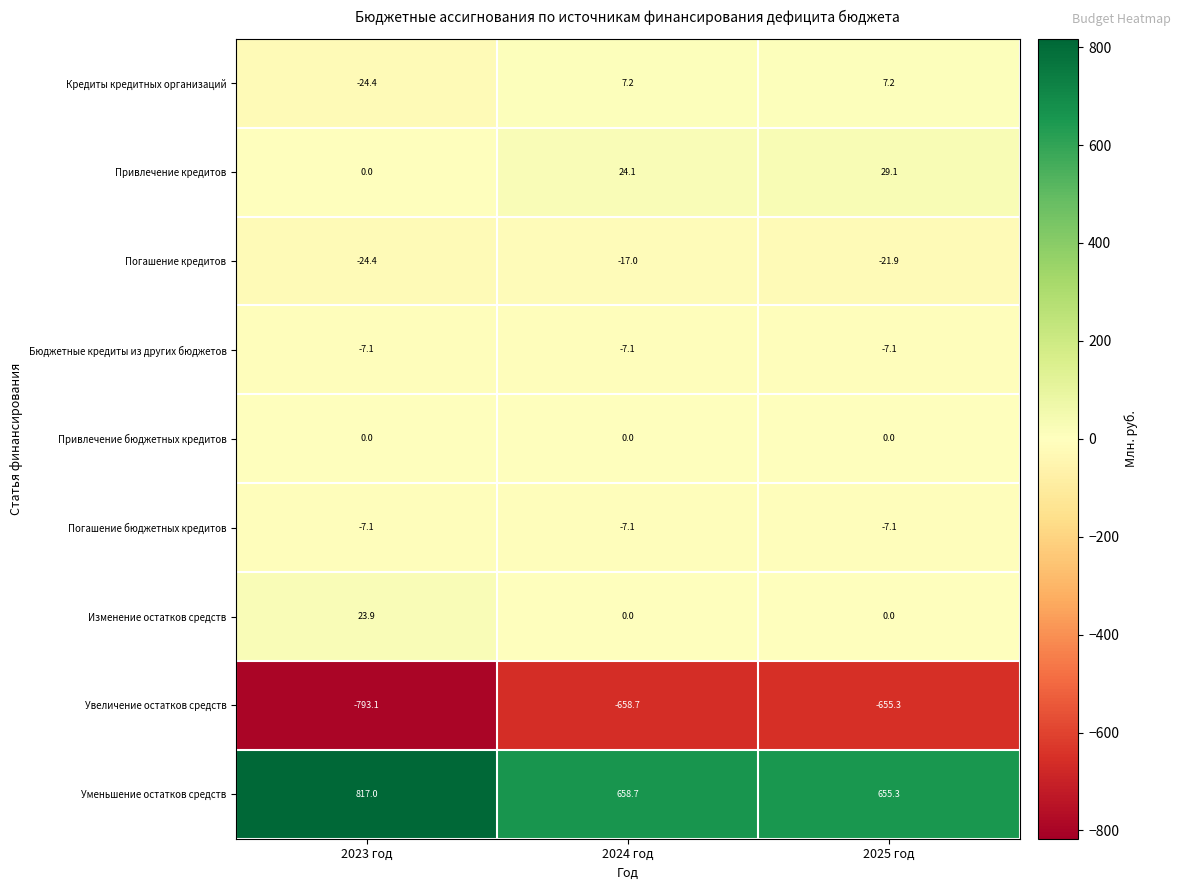

True or false: Привлечение кредитов has a value of 29.1 at 2025 год.

True